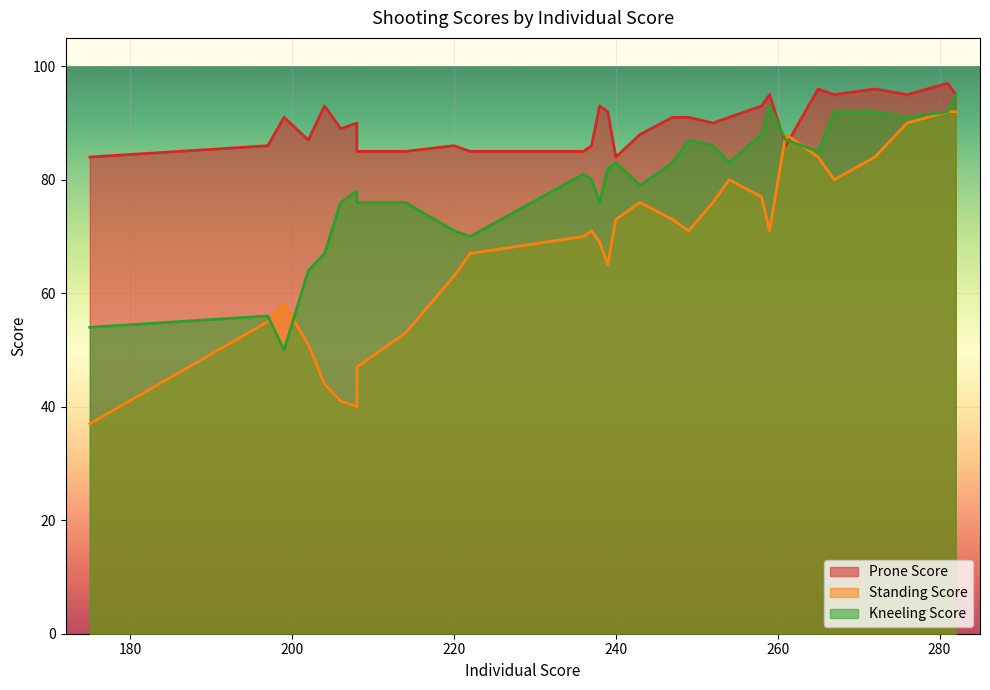

True or false: Prone Score has more than 2 points higher than both neighbors.

False